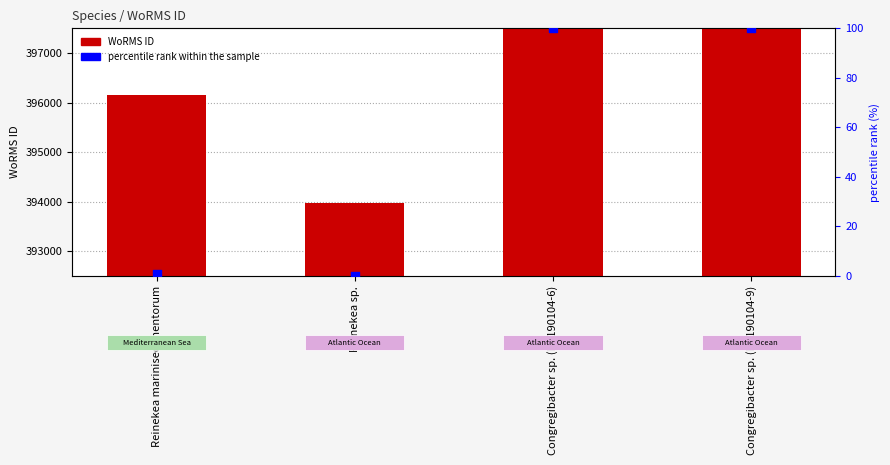

Which series contains the highest Y value?

WoRMS ID